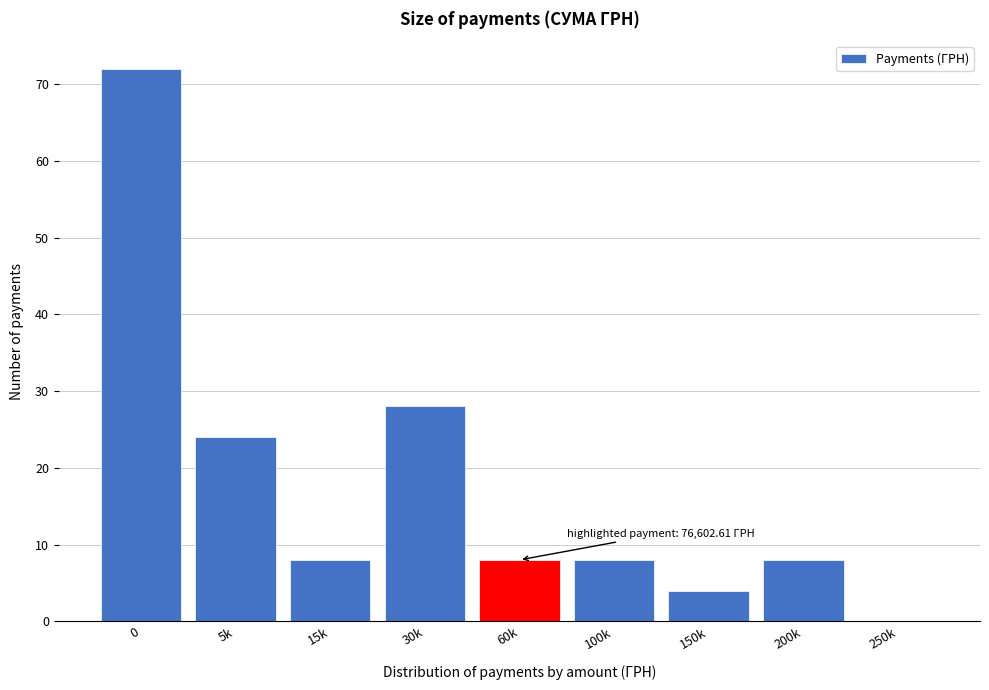

Reading right to left, transcribe all the data shown in this chart.

250k=0	200k=8	150k=4	100k=8	60k=8	30k=28	15k=8	5k=24	0=72